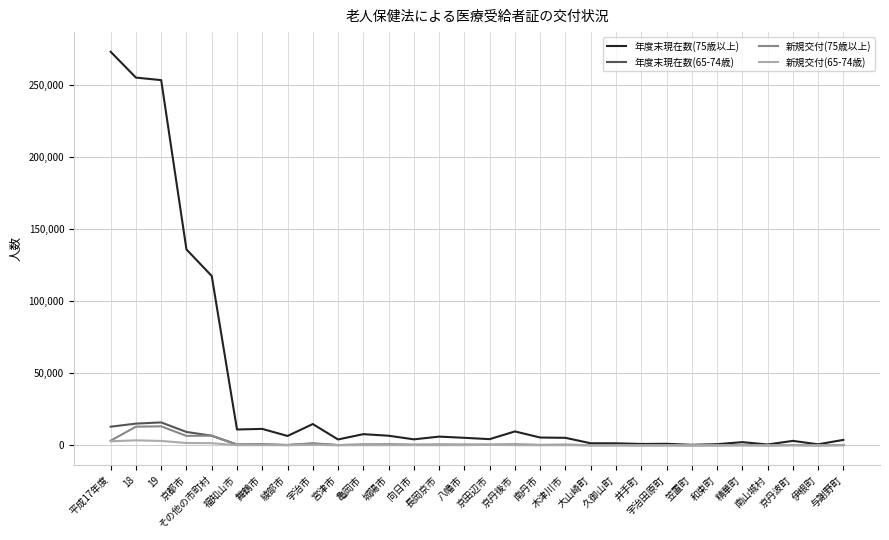

At how many categories does at least one series exceed 104278?

5